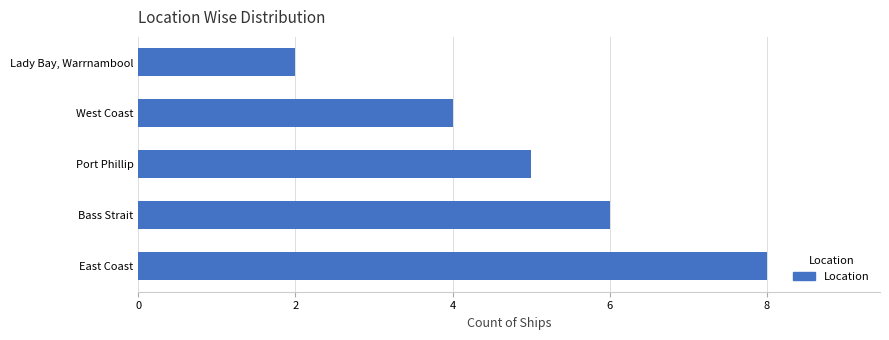

Are the bars grouped side by side (vs. stacked)?

No